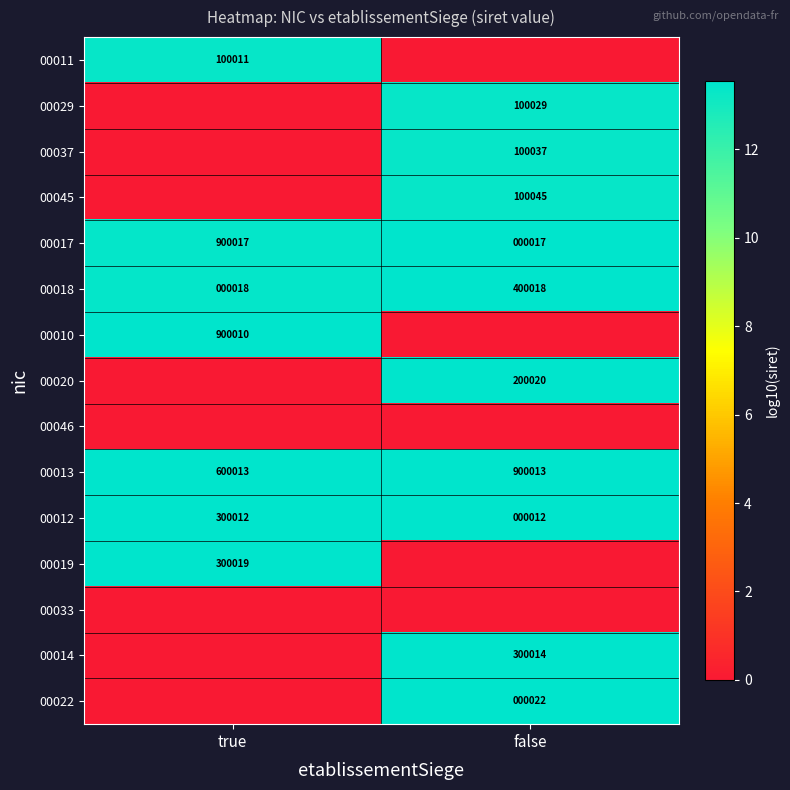

Which category has the lowest value in the 00013 series?

true